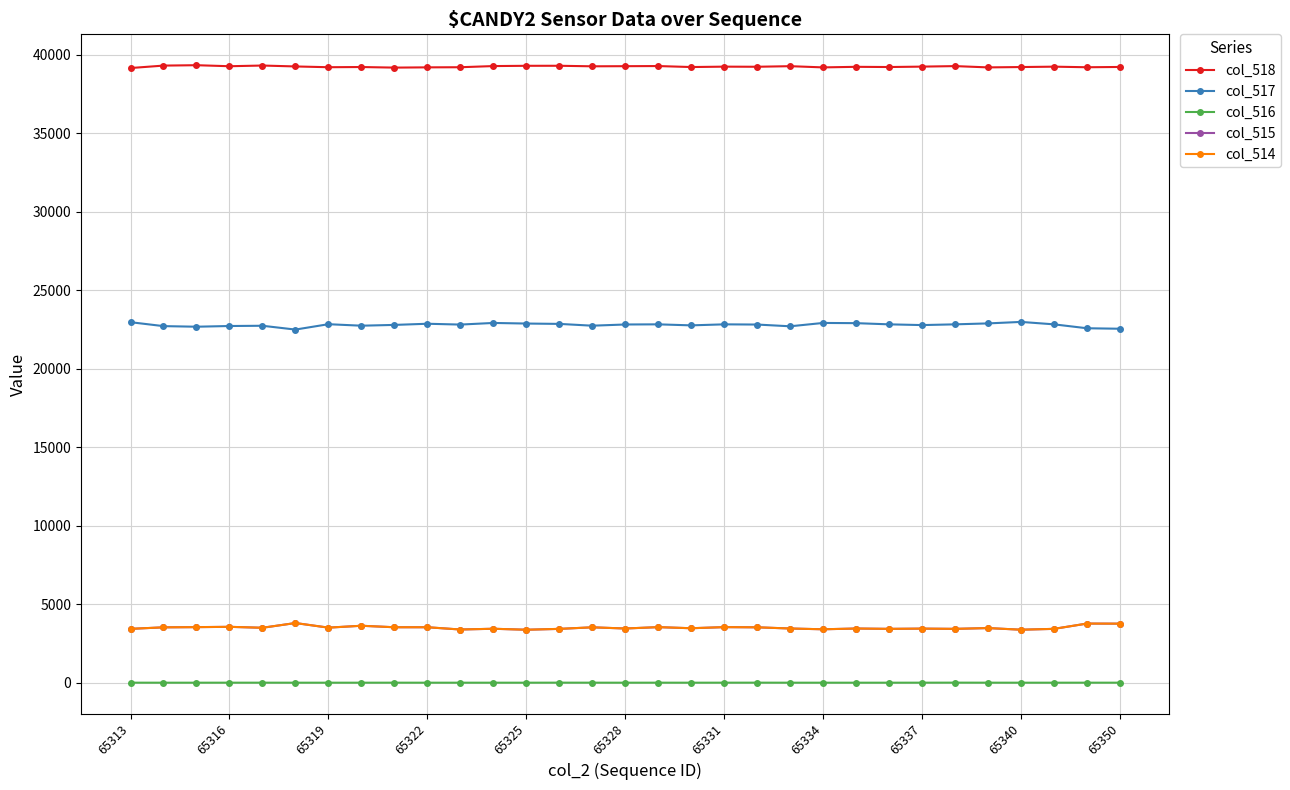

What is the average value of the col_517 series?

22787